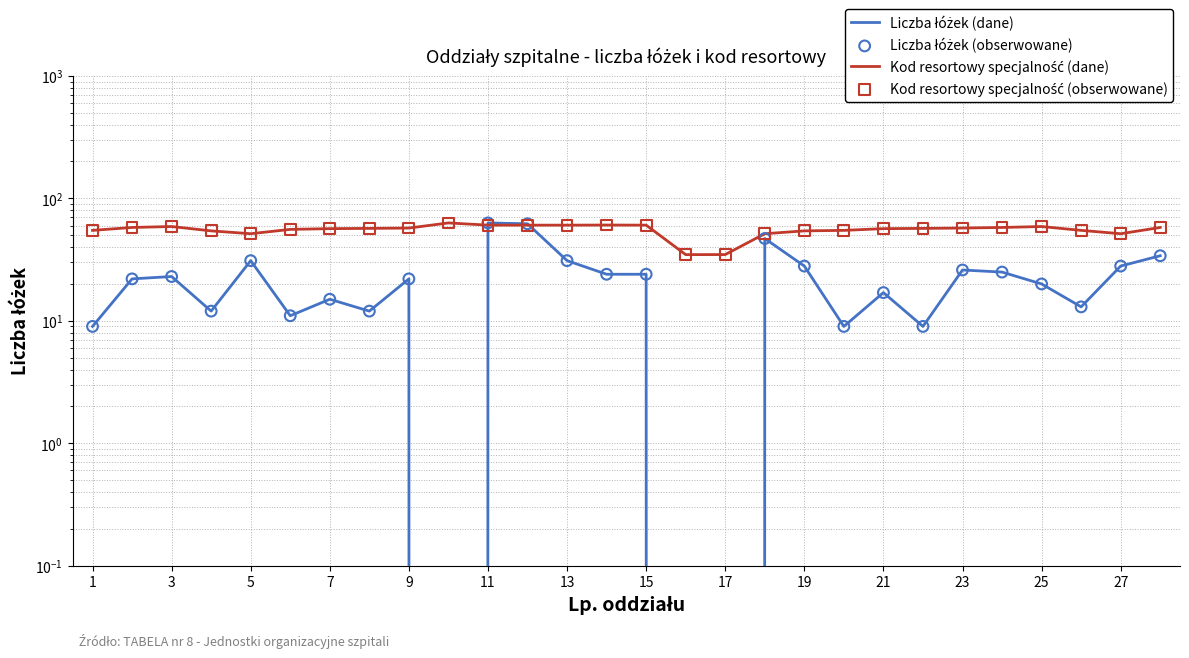

What are all the series names shown in the legend?

Liczba łóżek (dane), Kod resortowy specjalność (dane), Liczba łóżek (obserwowane), Kod resortowy specjalność (obserwowane)